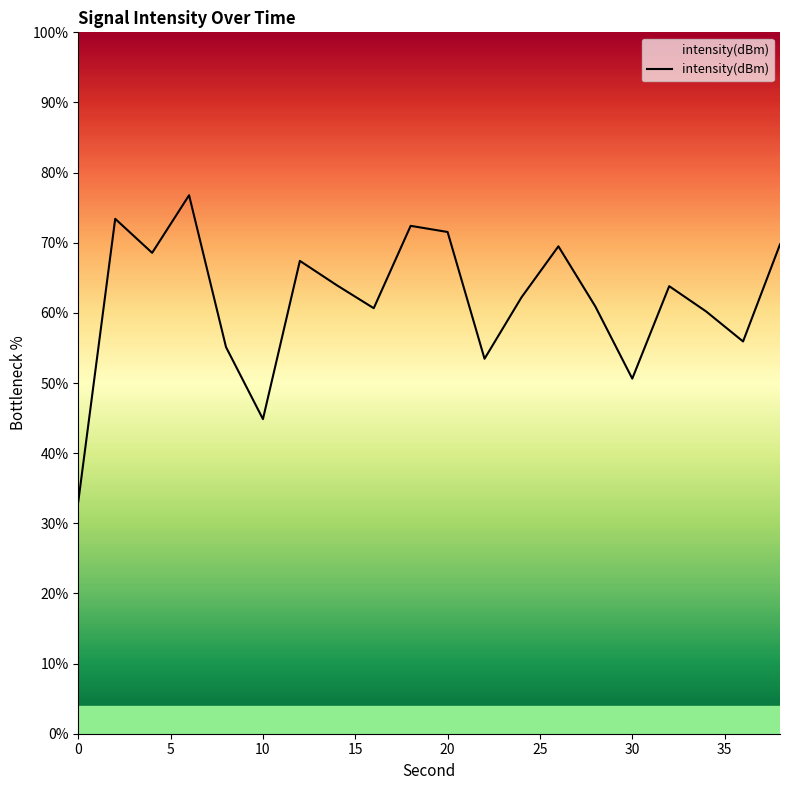

What is the minimum value shown in the chart?

33.1